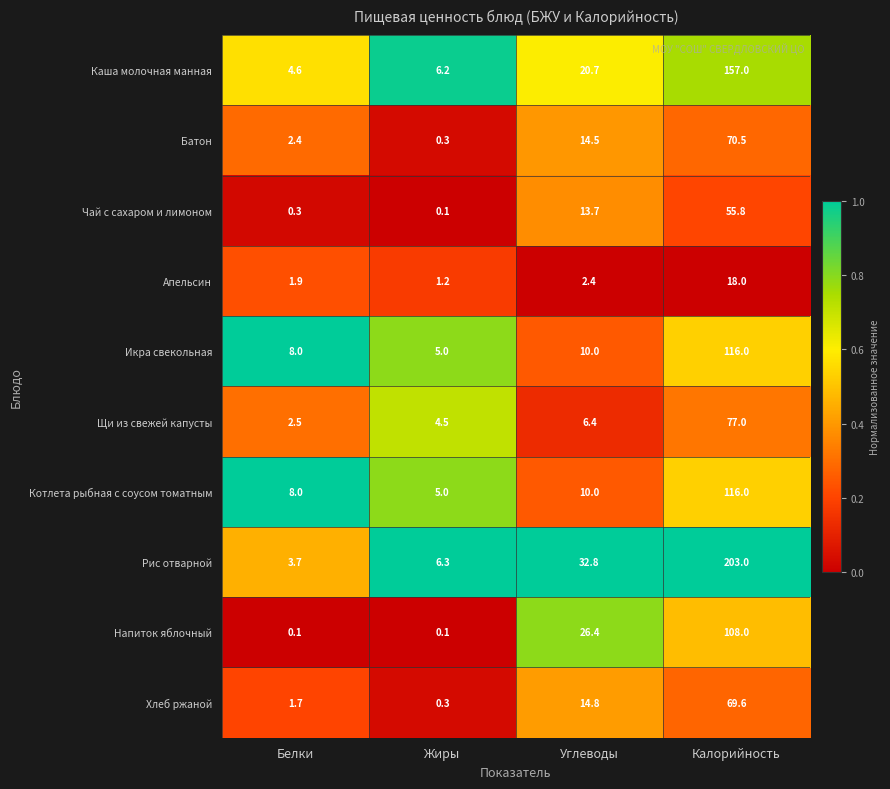

Is it true that Каша молочная манная equals 4.6 at Белки?

True